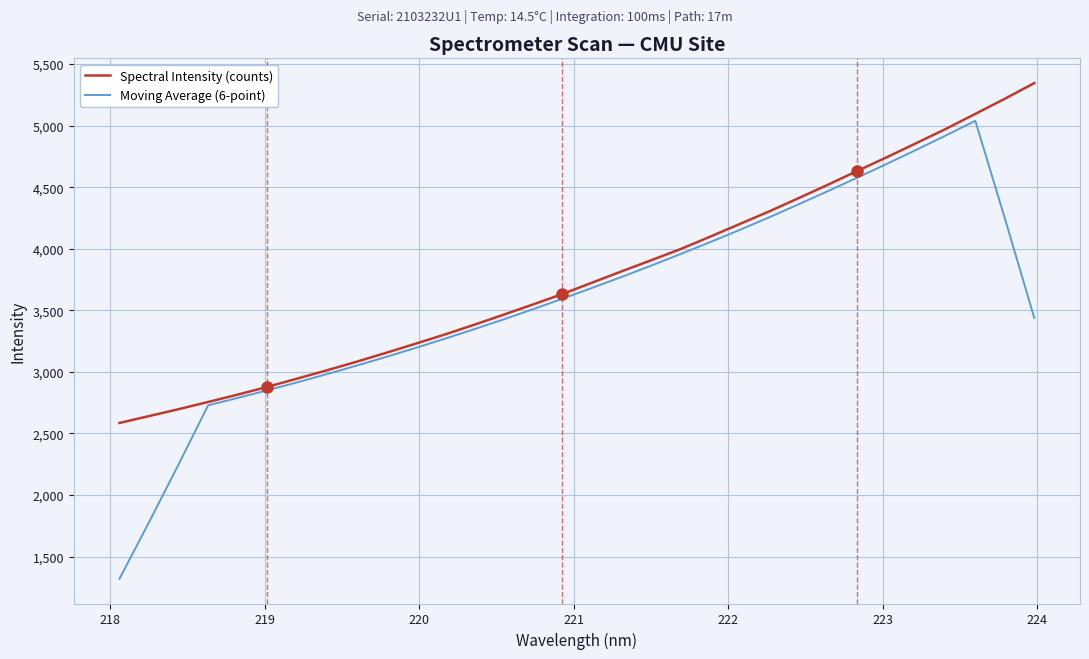

List the series in order of their peak value, lowest first.

Moving Average (6-point), Spectral Intensity (counts)